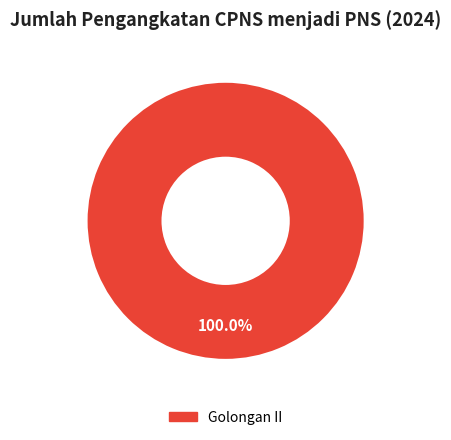

Is there any slice that represents more than half of the pie?

Yes